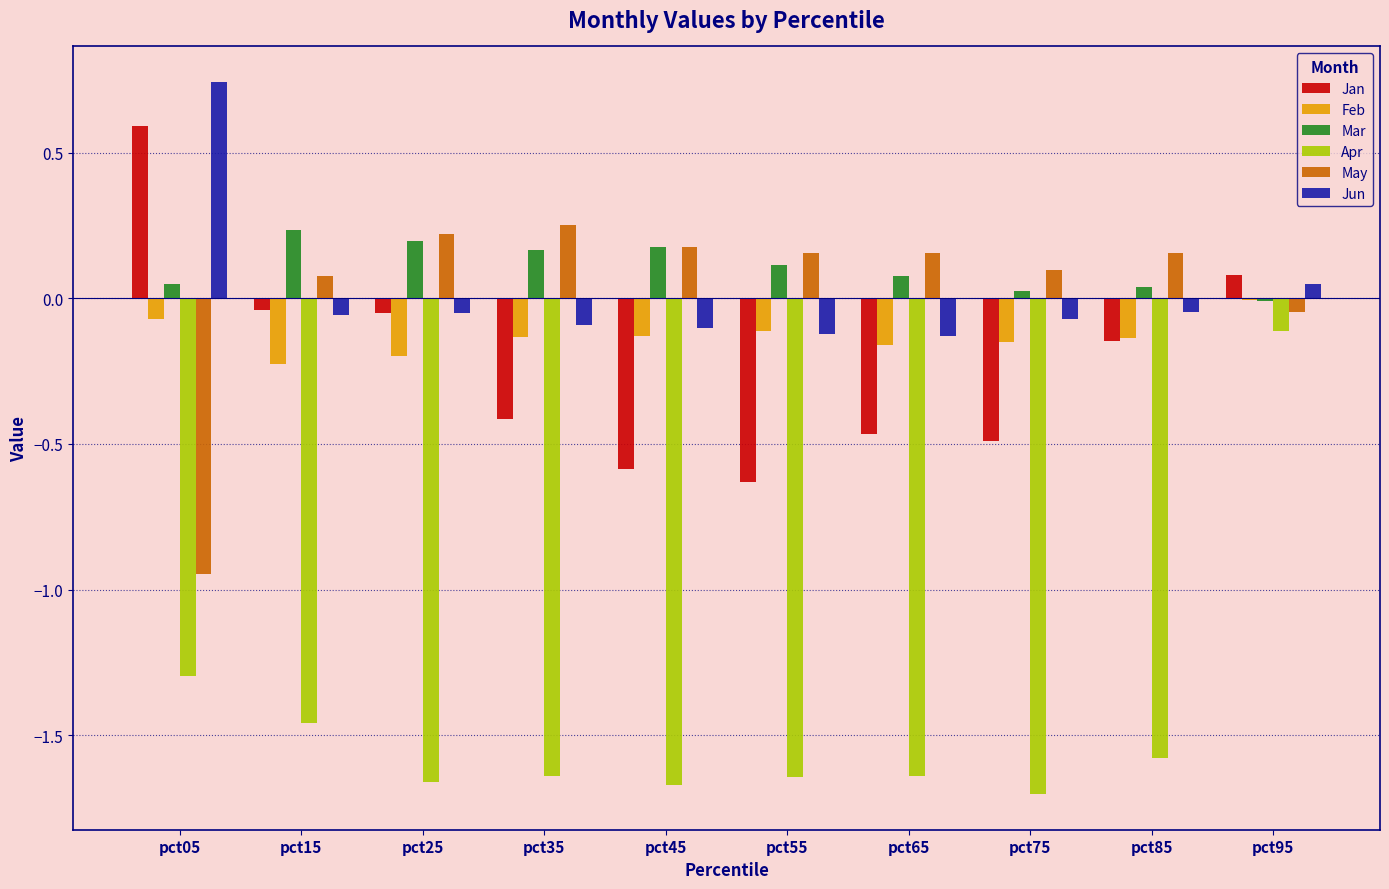

At which label does Jan reach its peak?

pct05